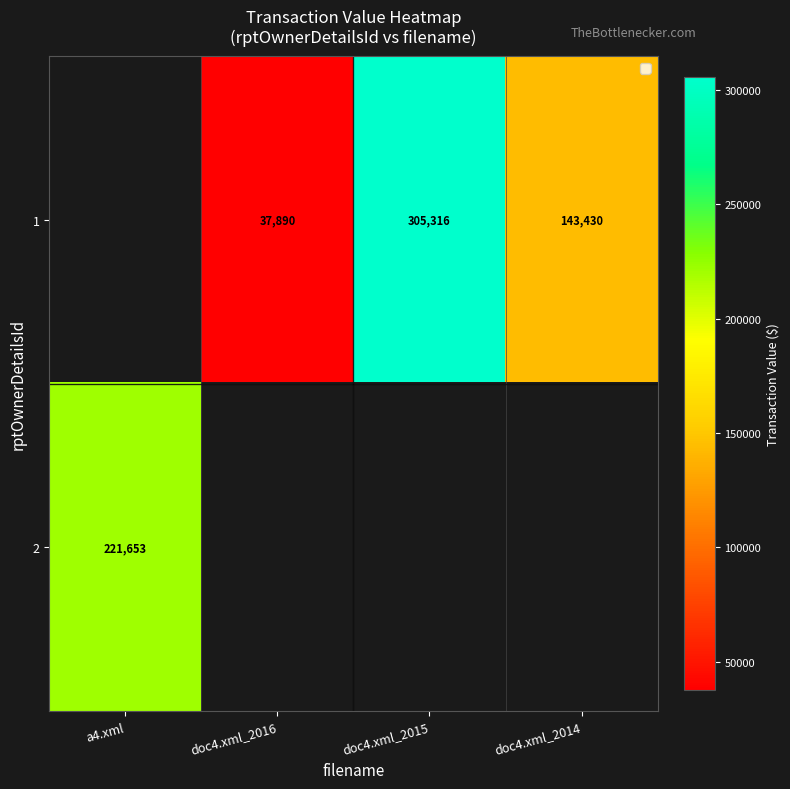

Which category has the highest value across all series?

doc4.xml_2015